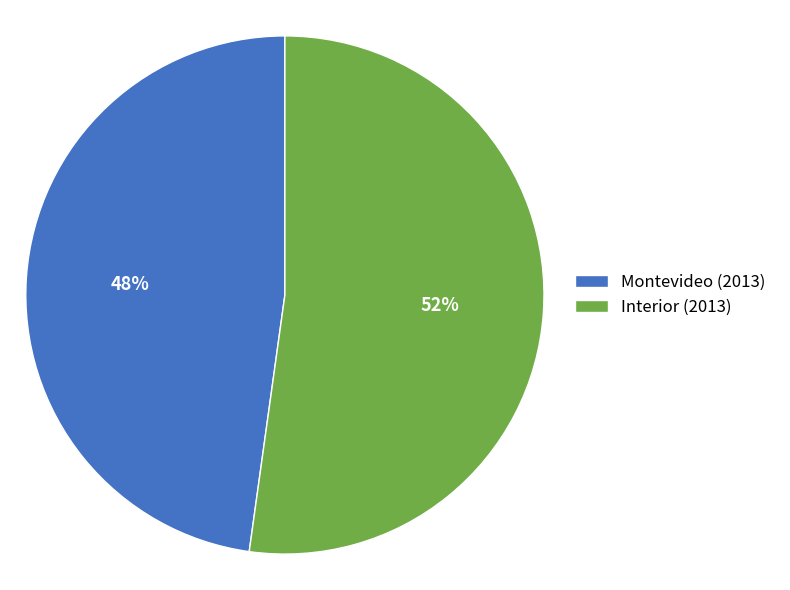

What is the ratio of the value at Montevideo (2013) to the value at Interior (2013)?

0.9